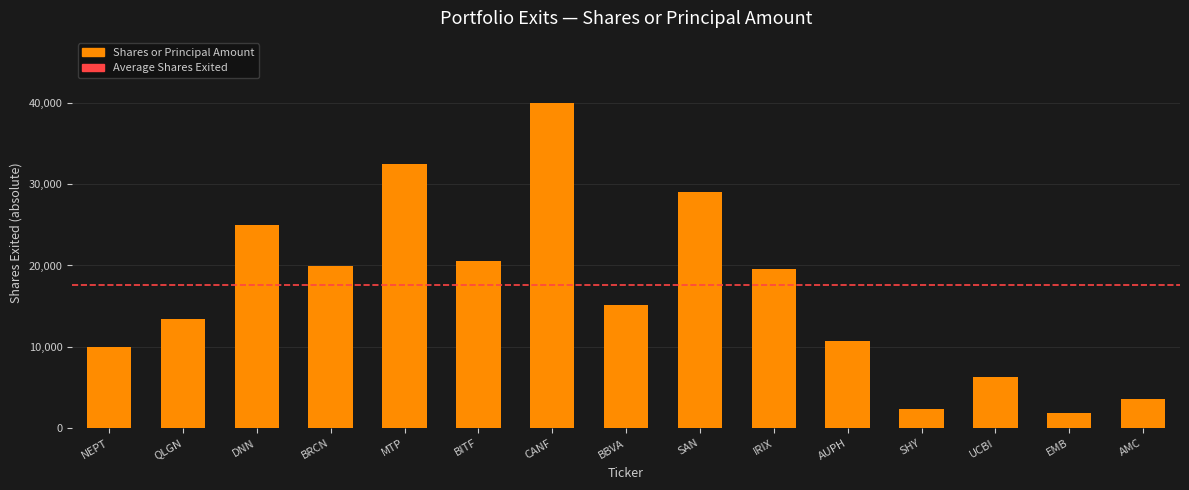

What position from the right is AUPH?

5